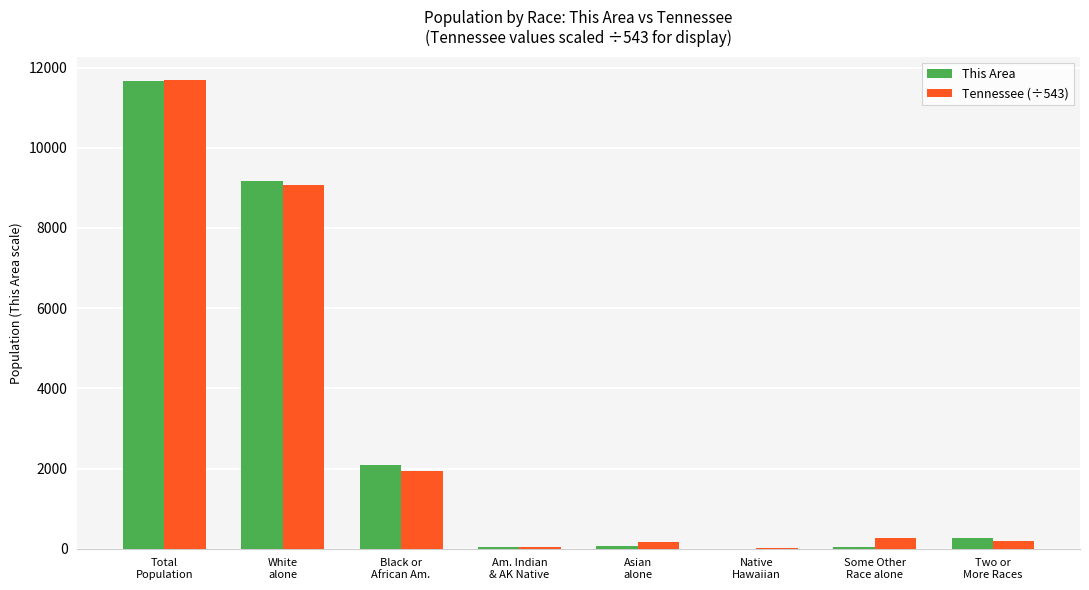

What is the highest value of the Tennessee (÷543) series?

11687